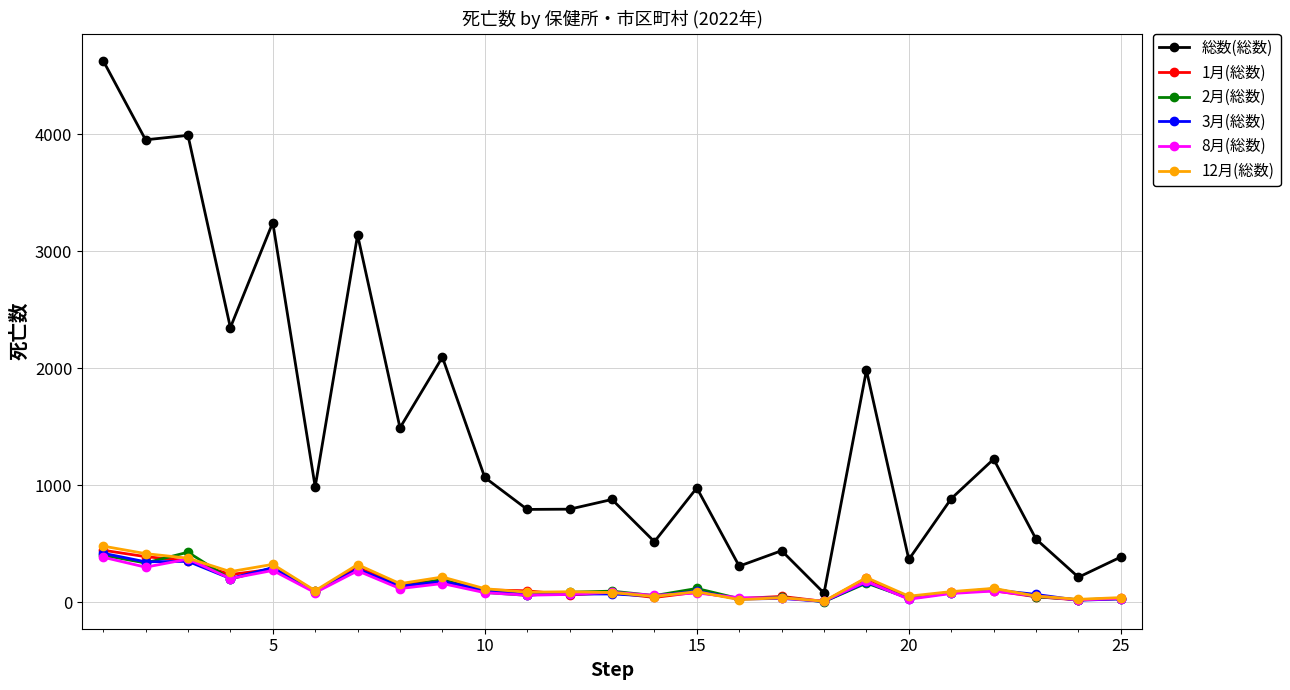

True or false: 3月(総数) has more than 2 points higher than both neighbors.

True